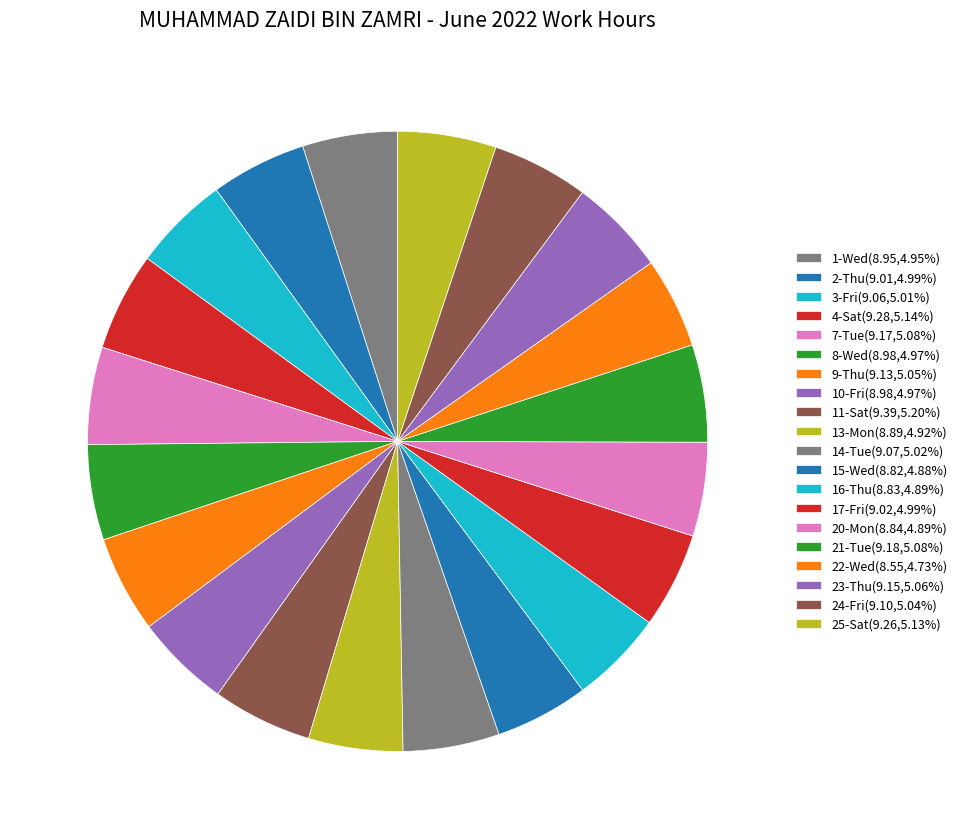

Which slice is the largest?

11-Sat